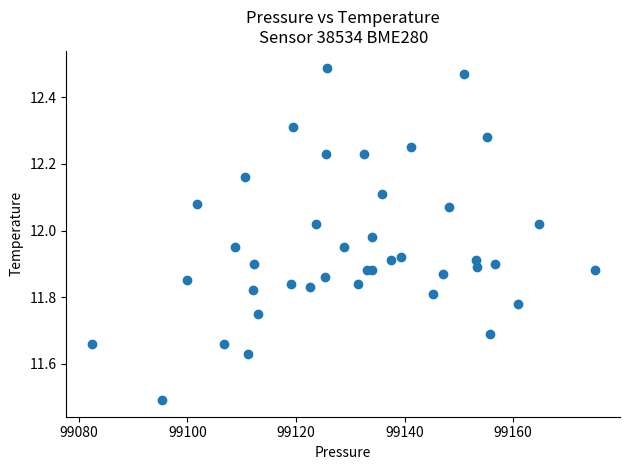

What Y value in the scatter plot is closest to 11?

11.5